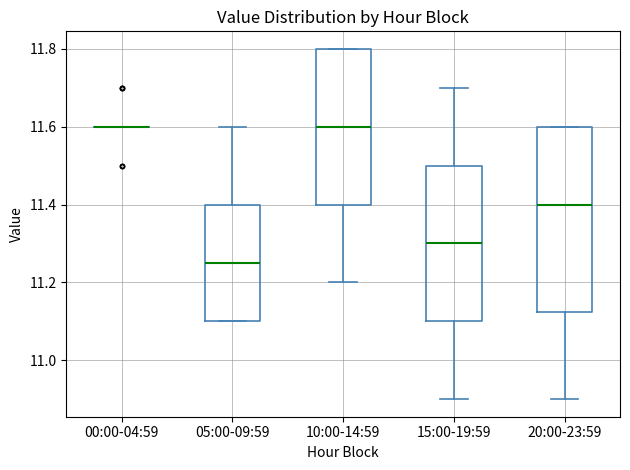

Reading left to right, transcribe this box plot: for each box, give where its median line is, the range the box spans, and where its two whiskers end, as read against the y-axis. The values are not printed on the chart, so give them approximately, as read against the axis.

00:00-04:59: box collapsed to a line at 11.60, whiskers 11.60 to 11.60
05:00-09:59: median 11.26, box 11.10 to 11.40, whiskers 11.10 to 11.60
10:00-14:59: median 11.60, box 11.40 to 11.80, whiskers 11.20 to 11.80
15:00-19:59: median 11.30, box 11.10 to 11.50, whiskers 10.90 to 11.70
20:00-23:59: median 11.40, box 11.12 to 11.60, whiskers 10.90 to 11.60